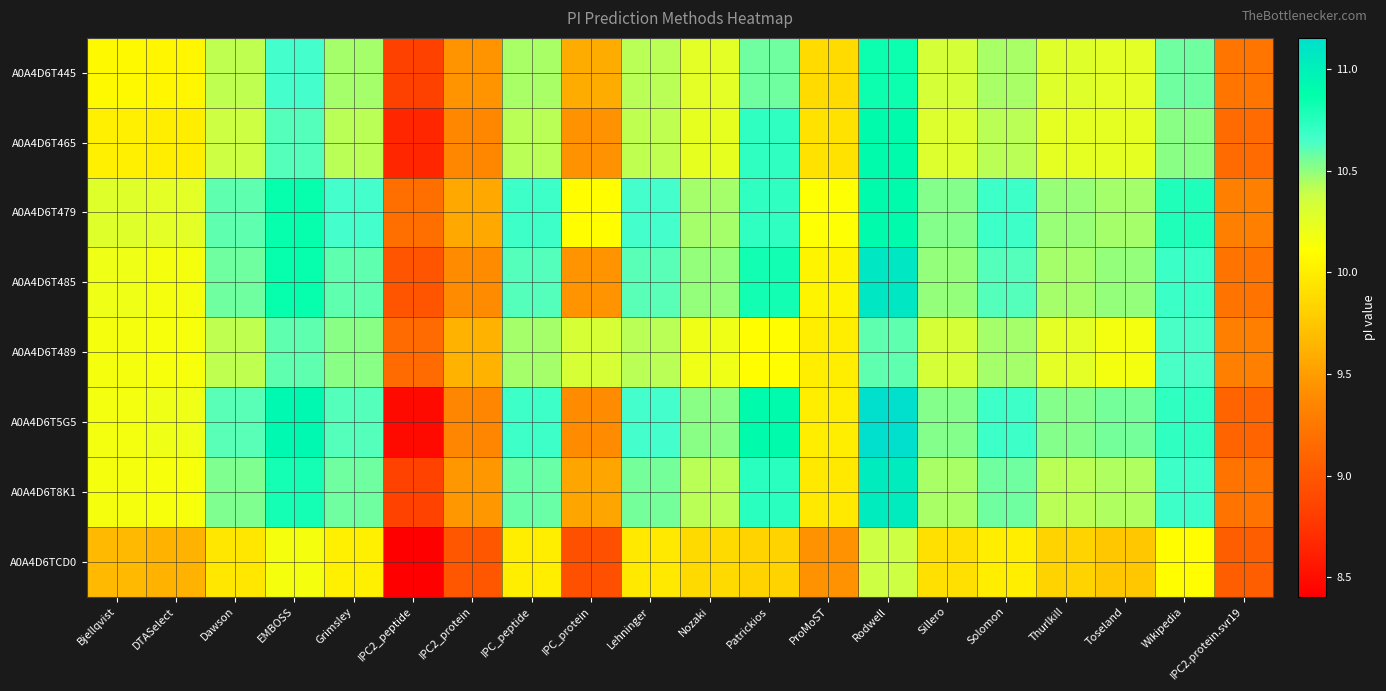

What is the total value across all series at Wikipedia?

84.7